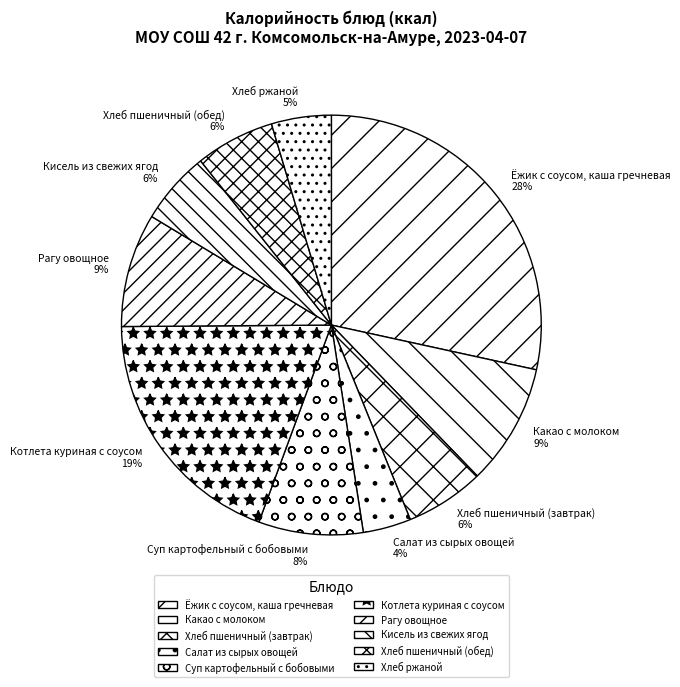

What is the ratio of the value at Хлеб пшеничный (обед) to the value at Какао с молоком?

0.7